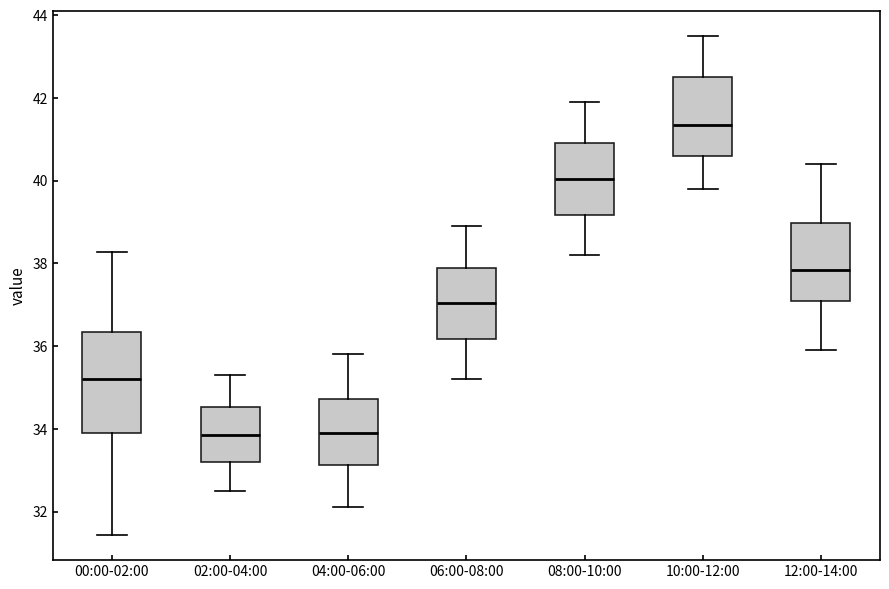

Where is the upper edge of the box for 06:00-08:00 on the y-axis? The values are not printed on the chart, so give them approximately, as read against the axis.

38.0